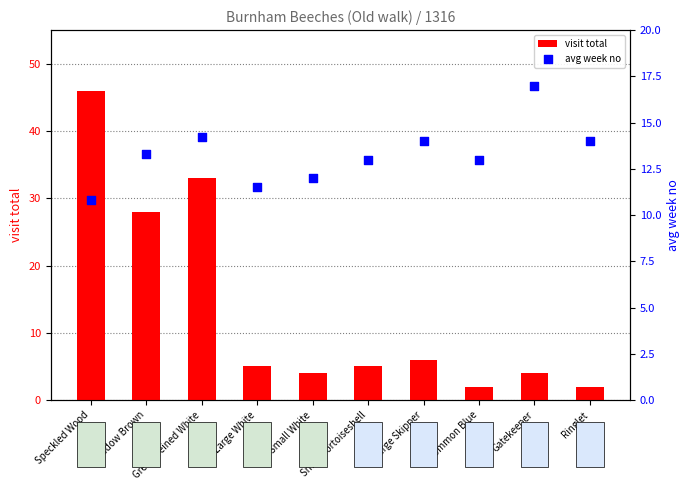

At which category is the sum across all series the highest?

Speckled Wood